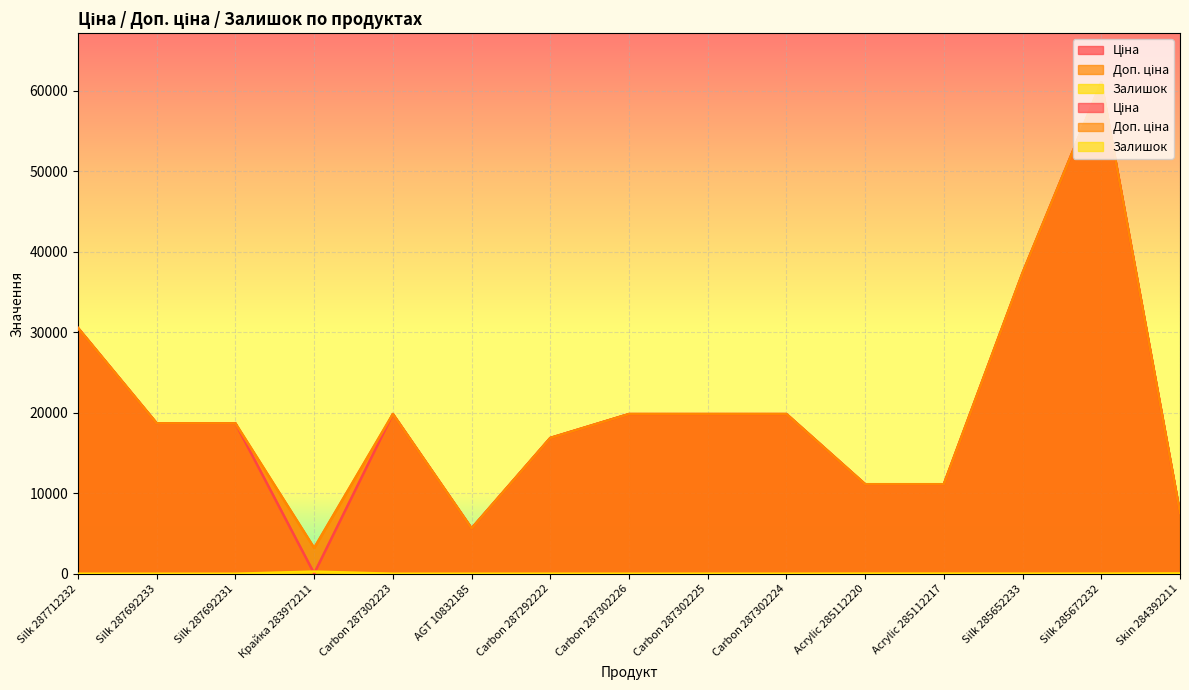

Reading left to right, extract all data points from this chart.

Ціна: Silk 287712232=30512.3	Silk 287692233=18671.5	Silk 287692231=18671.5	Крайка 283972211=32.0	Carbon 287302223=19831.1	AGT 10832185=5636.0	Carbon 287292222=16863.2	Carbon 287302226=19831.1	Carbon 287302225=19831.1	Carbon 287302224=19831.1	Acrylic 285112220=11113.6	Acrylic 285112217=11113.6	Silk 285652233=37343.0	Silk 285672232=61024.7	Skin 284392211=7545.9
Доп. ціна: Silk 287712232=30512.3	Silk 287692233=18671.5	Silk 287692231=18671.5	Крайка 283972211=3205.0	Carbon 287302223=19831.1	AGT 10832185=5636.0	Carbon 287292222=16863.2	Carbon 287302226=19831.1	Carbon 287302225=19831.1	Carbon 287302224=19831.1	Acrylic 285112220=11113.6	Acrylic 285112217=11113.6	Silk 285652233=37343.0	Silk 285672232=61024.7	Skin 284392211=7545.9
Залишок: Silk 287712232=0.0	Silk 287692233=0.0	Silk 287692231=0.0	Крайка 283972211=264.0	Carbon 287302223=1.0	AGT 10832185=1.0	Carbon 287292222=4.0	Carbon 287302226=1.0	Carbon 287302225=5.0	Carbon 287302224=3.0	Acrylic 285112220=17.0	Acrylic 285112217=17.0	Silk 285652233=12.0	Silk 285672232=15.0	Skin 284392211=39.0